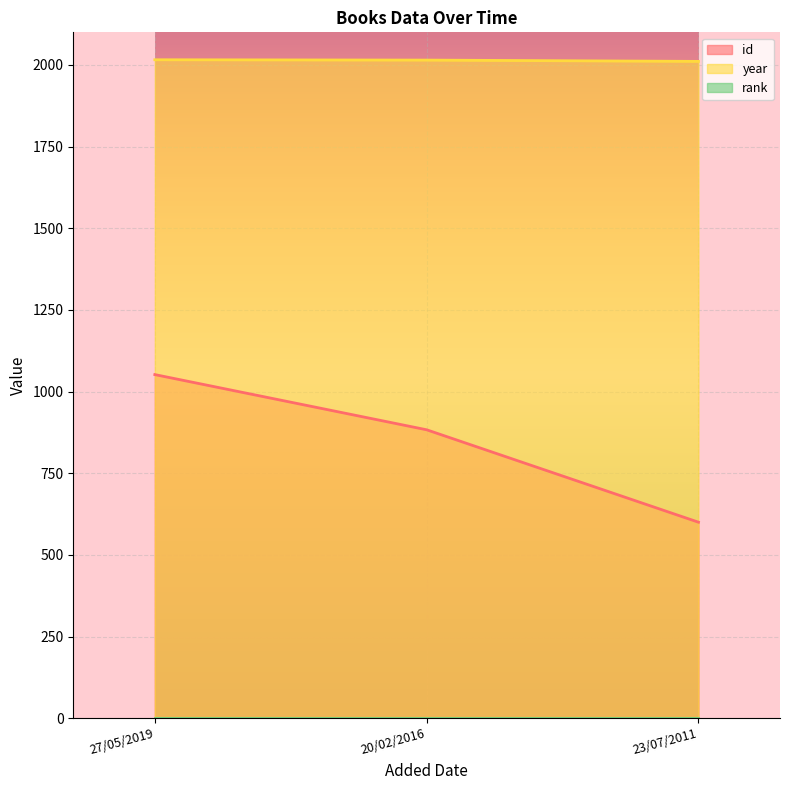

How many data points in id are less than 883?

1